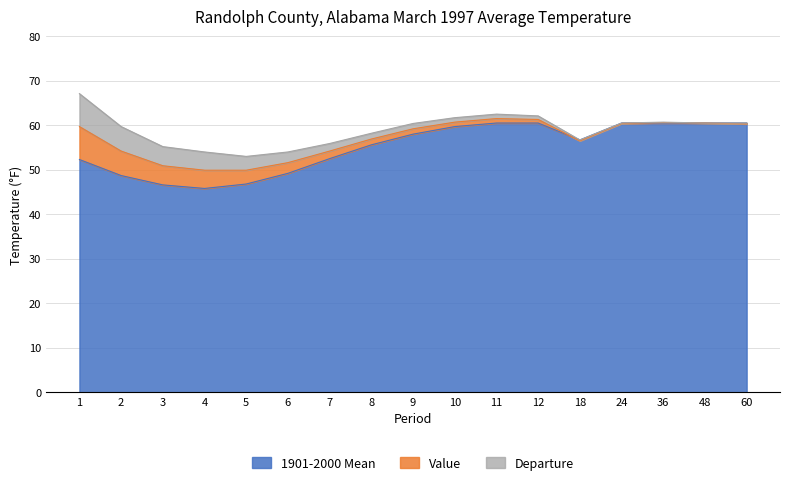

Between 1 and 60, which is larger?

60